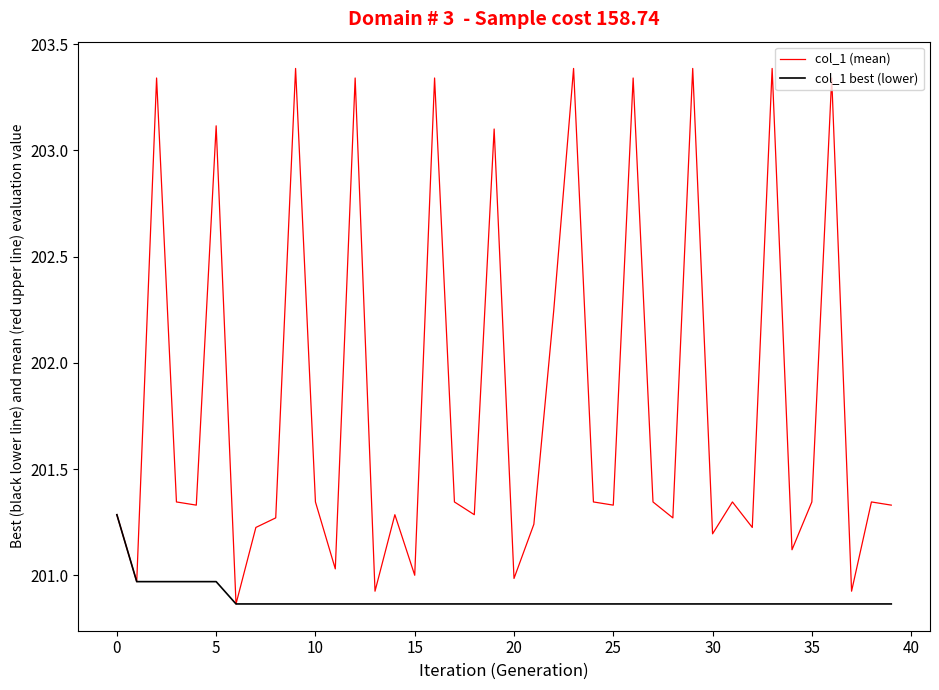

What is the maximum value shown in the chart?

203.4